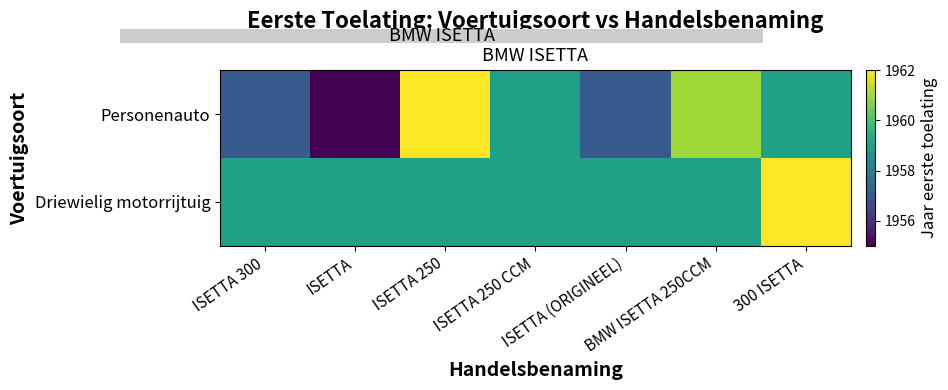

What is the average value of the Personenauto series?

1959